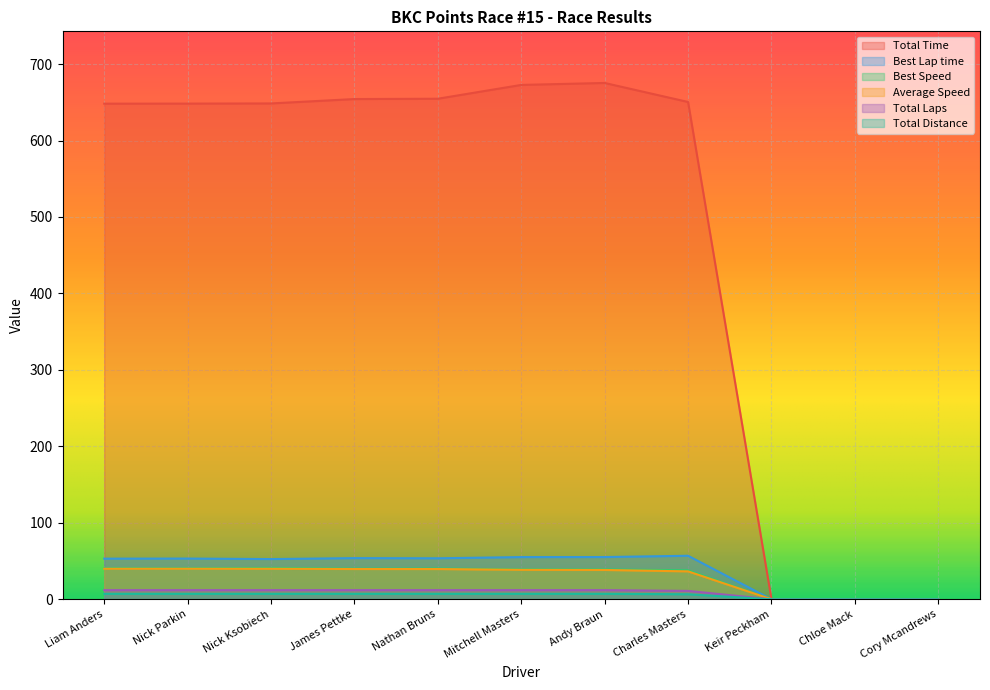

What position from the right is Liam Anders?

11